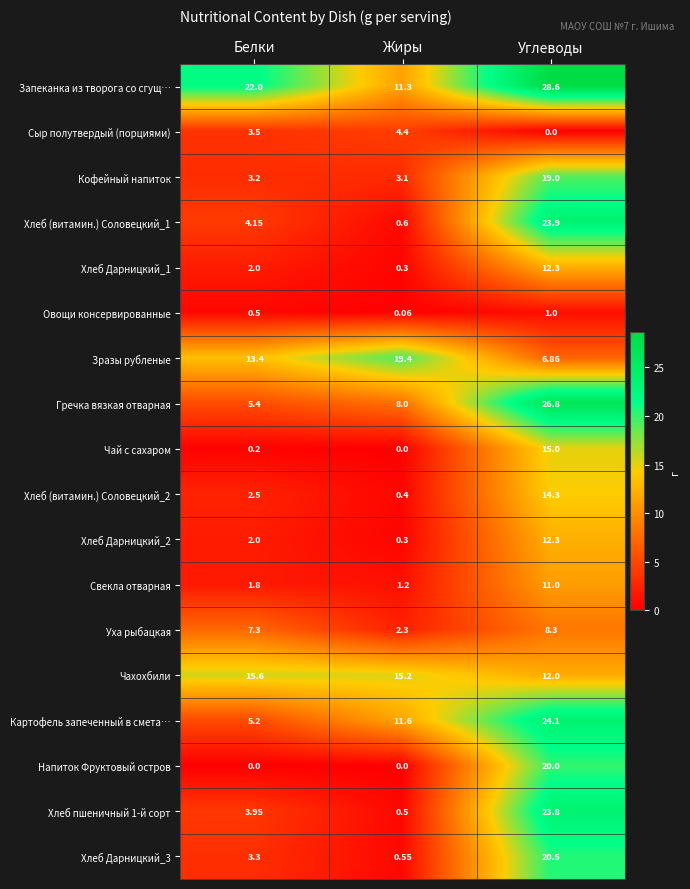

Is the value of Хлеб (витамин.) Соловецкий_2 at Жиры greater than the value of Хлеб Дарницкий_3 at Жиры?

No